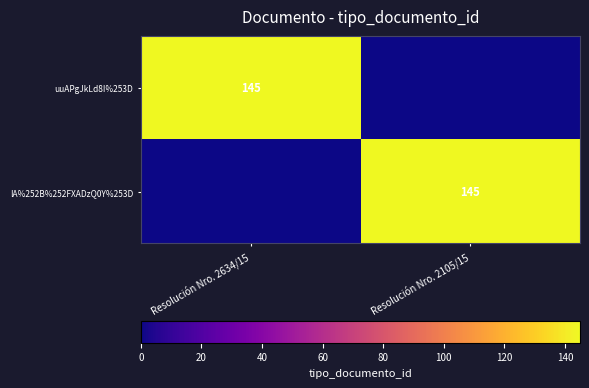

What is the maximum value shown in the chart?

145